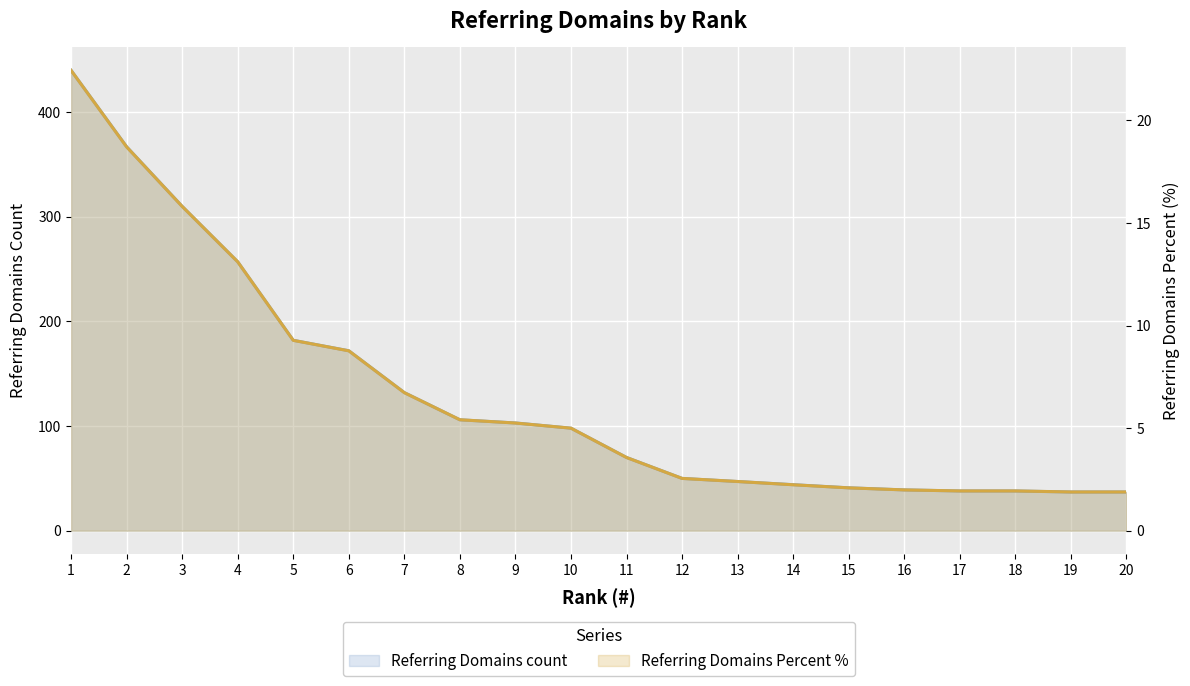

Rank the series at 7 from lowest to highest value.

Referring Domains Percent %, Referring Domains count